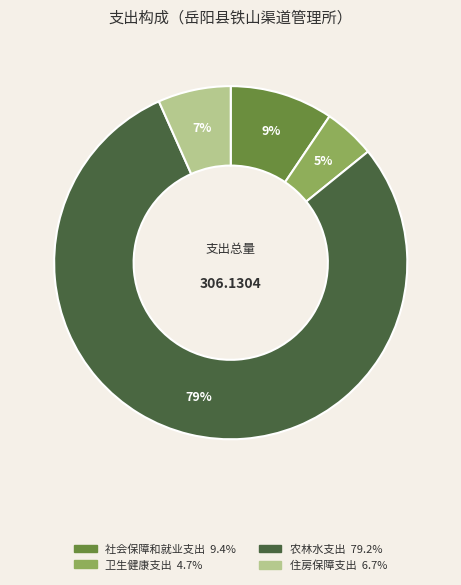

Is there a majority slice in this chart?

Yes